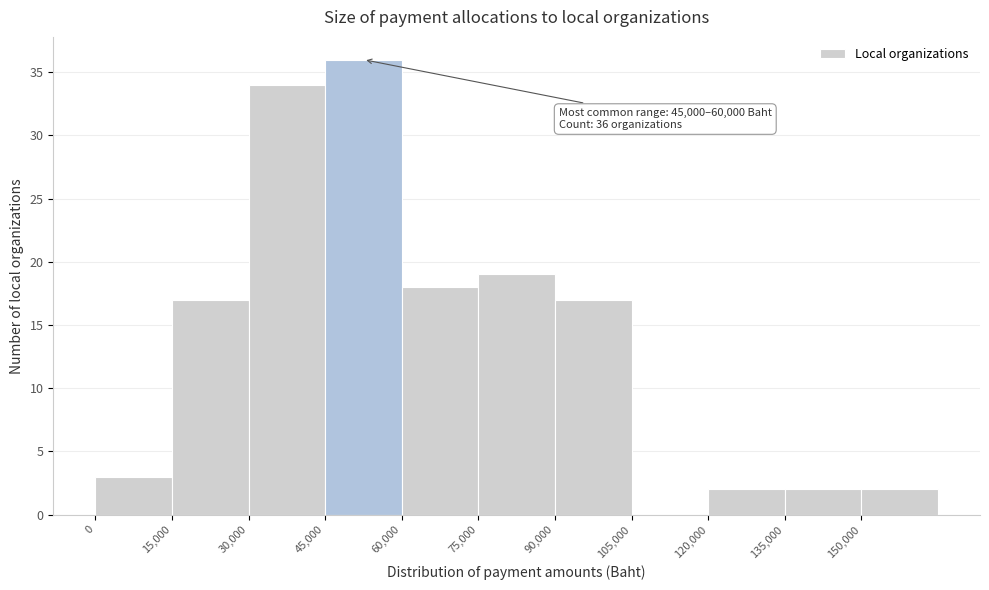

Over which range of the x-axis is the bar tallest?

45000 to 60000